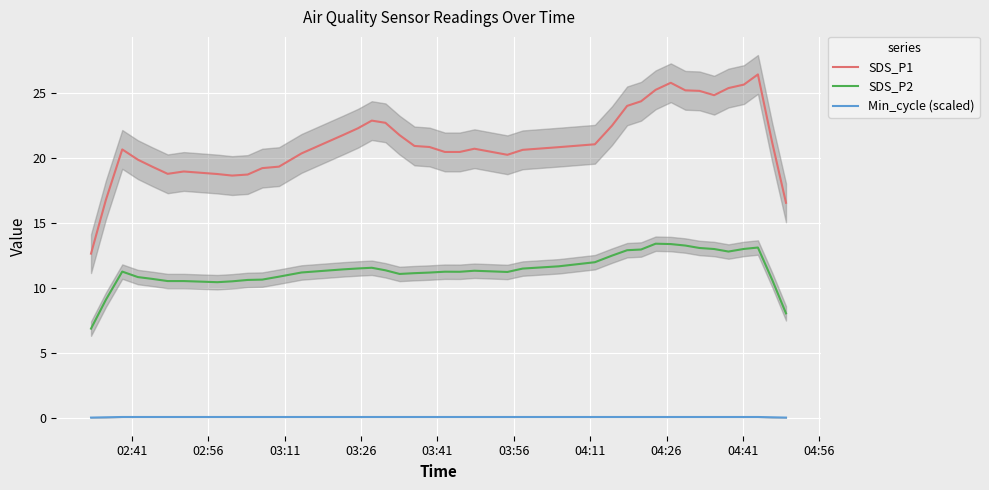

How many values in the SDS_P2 series are below 11?

13